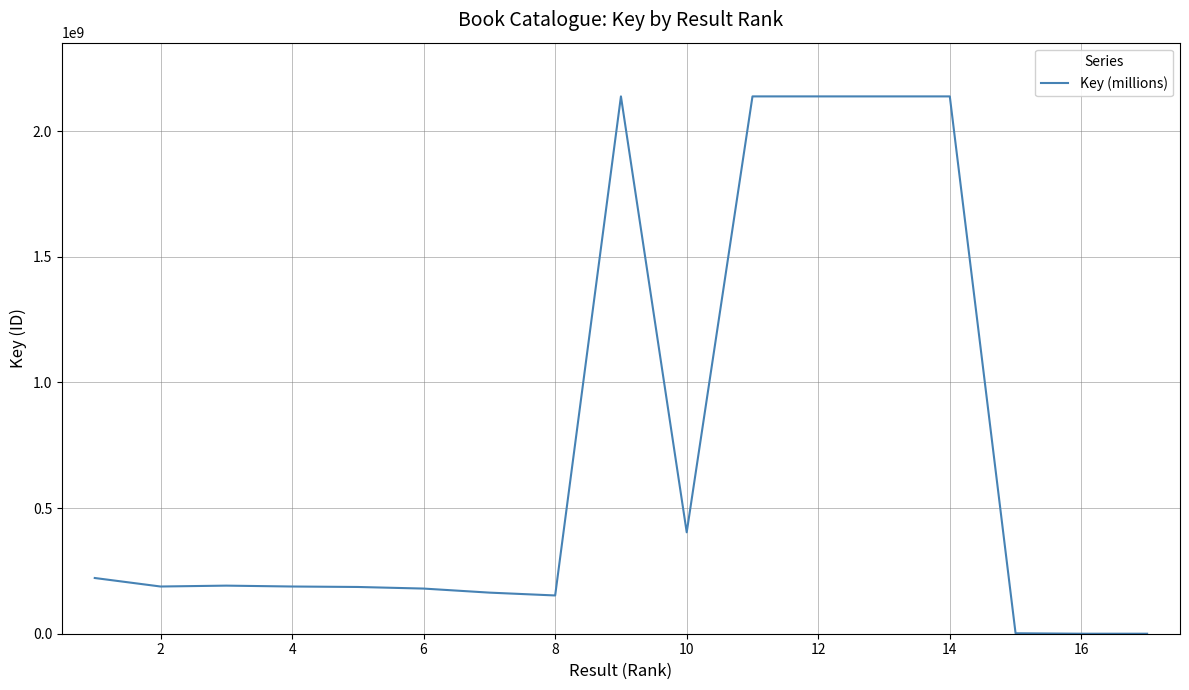

What is the greatest value displayed?

2137688579